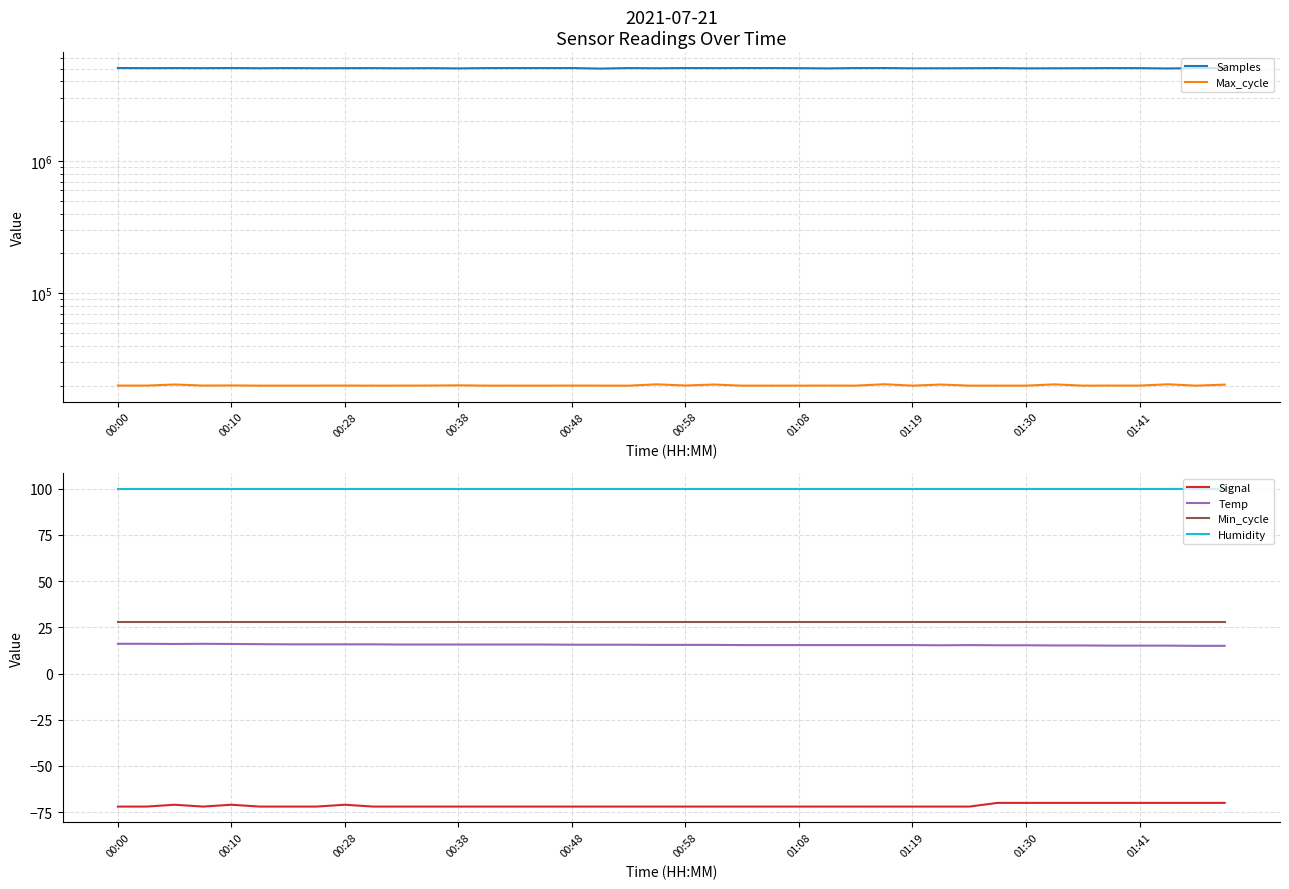

Which series has the largest range (max minus min)?

Samples